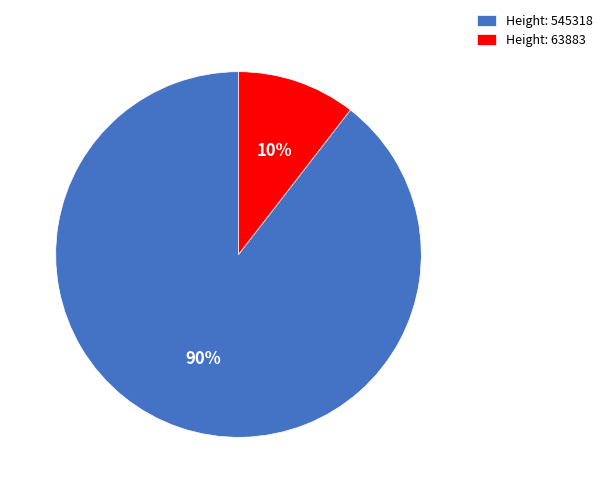

Count the number of slices in the pie.

2